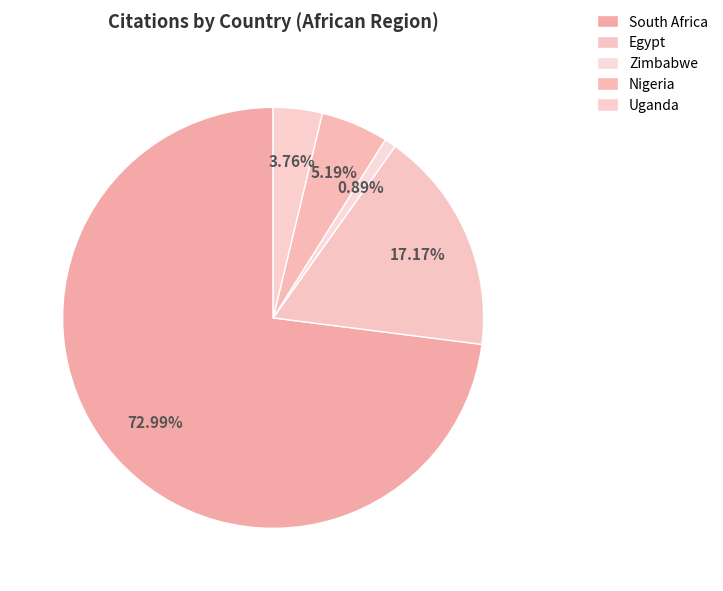

Is there any slice that represents more than half of the pie?

Yes